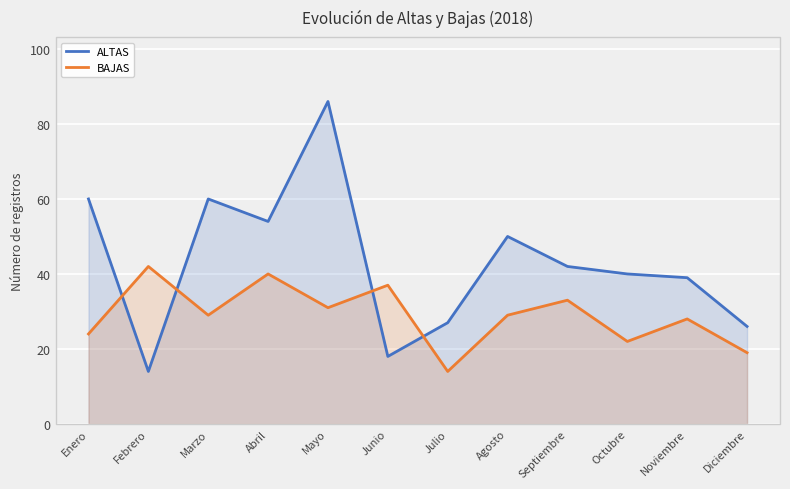

At how many categories does at least one series exceed 59?

3